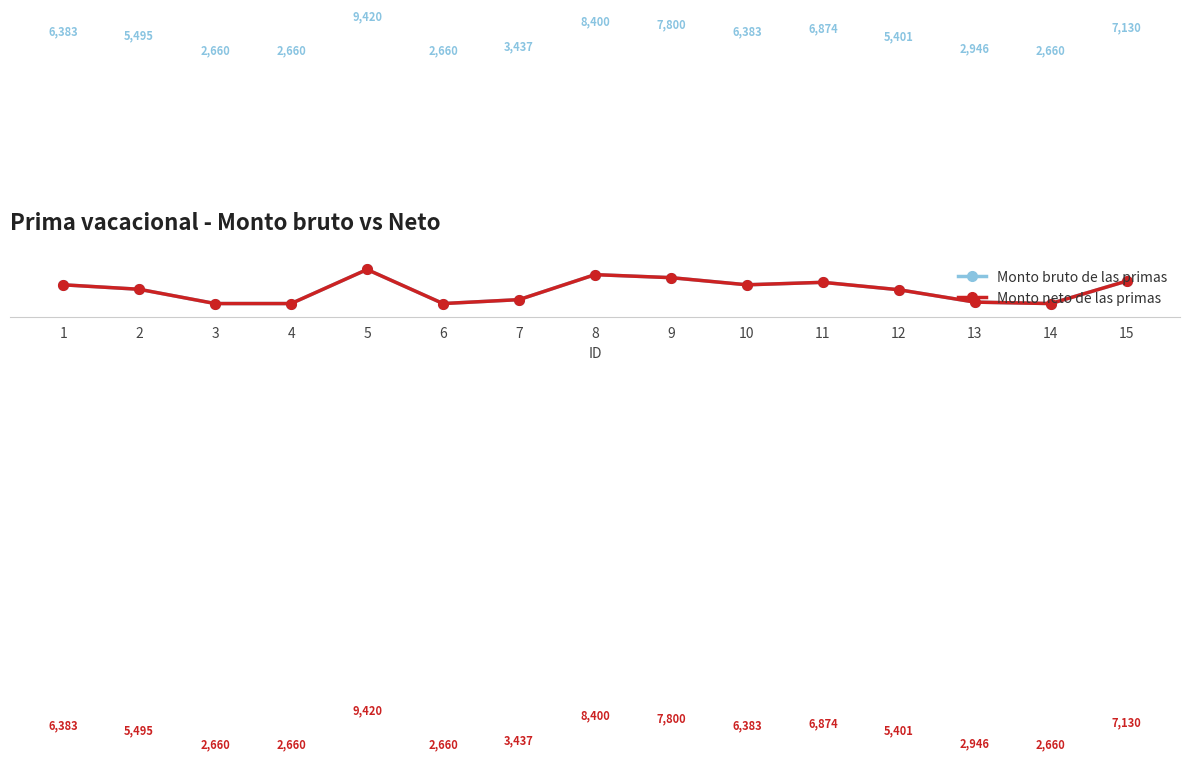

What is the average value of the Monto neto de las primas series?

5354.0